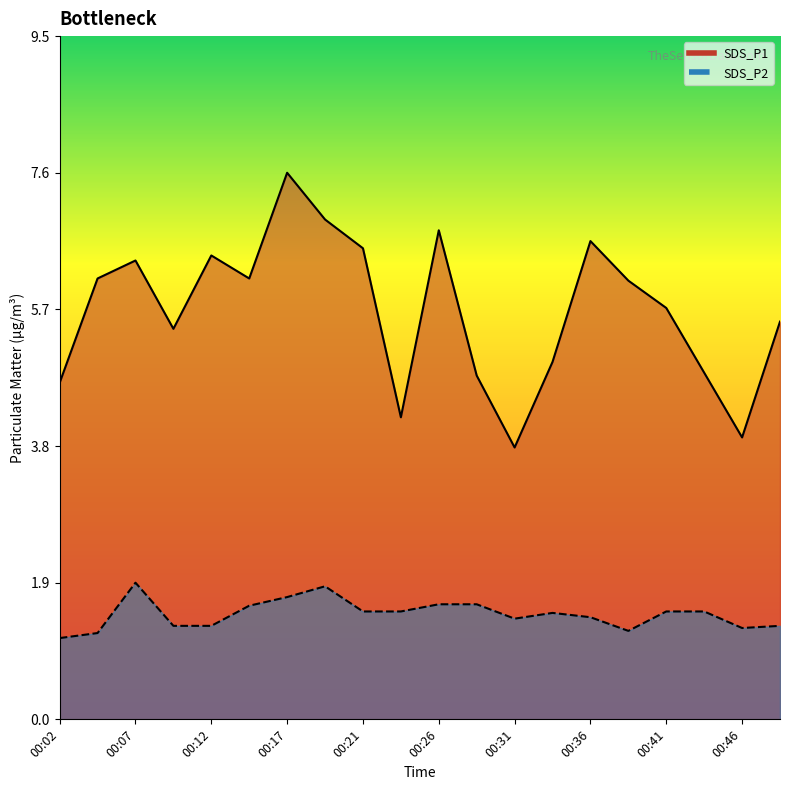

How many lines are shown in the chart?

2